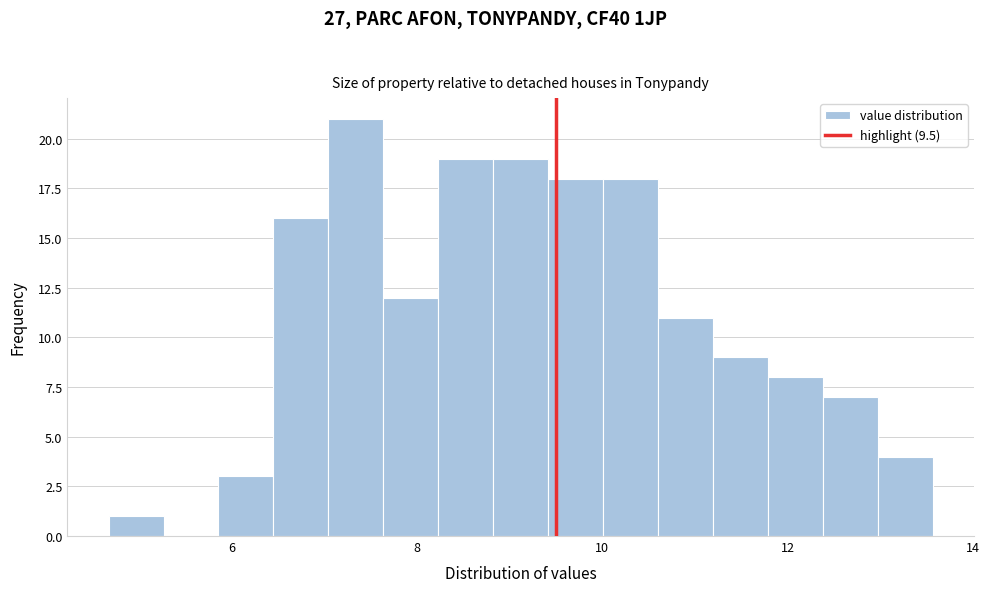

Around what value on the x-axis is the tallest bar? Give the approximate position of its centre, as read against the axis.

7.4